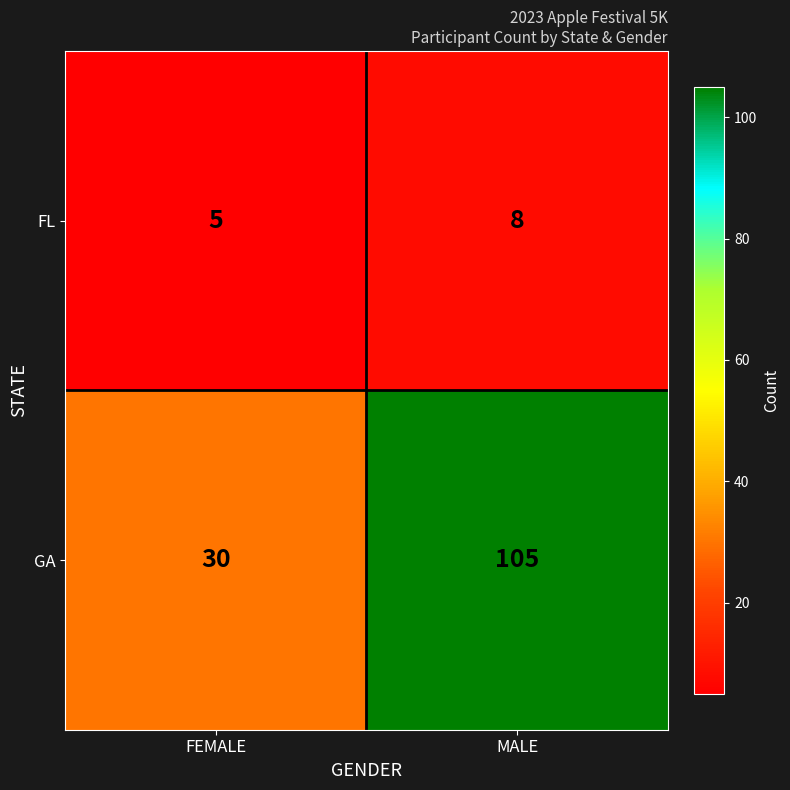

Rank the series at MALE from lowest to highest value.

FL, GA